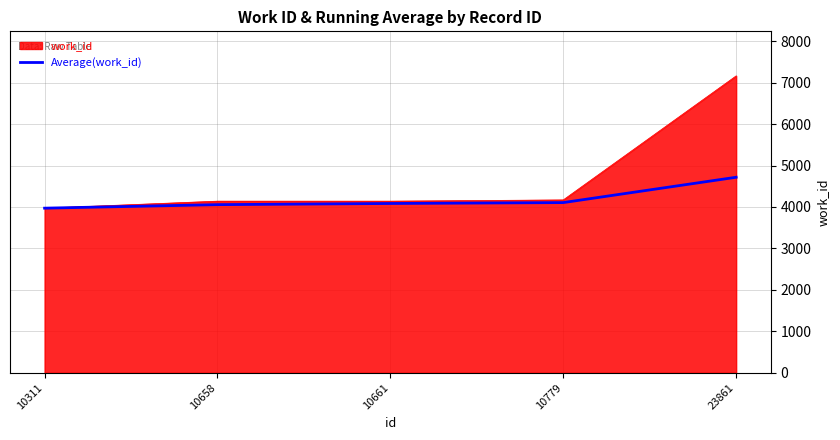

What is the smallest value displayed?

3972.0